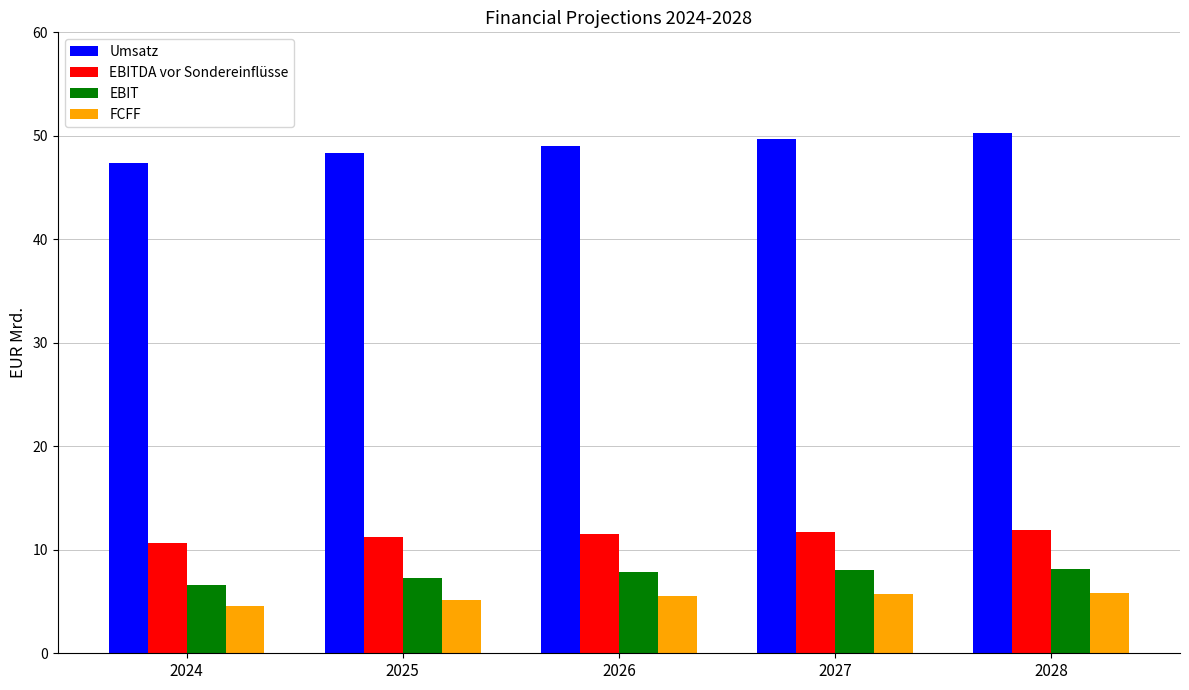

Which series has the largest range (max minus min)?

Umsatz